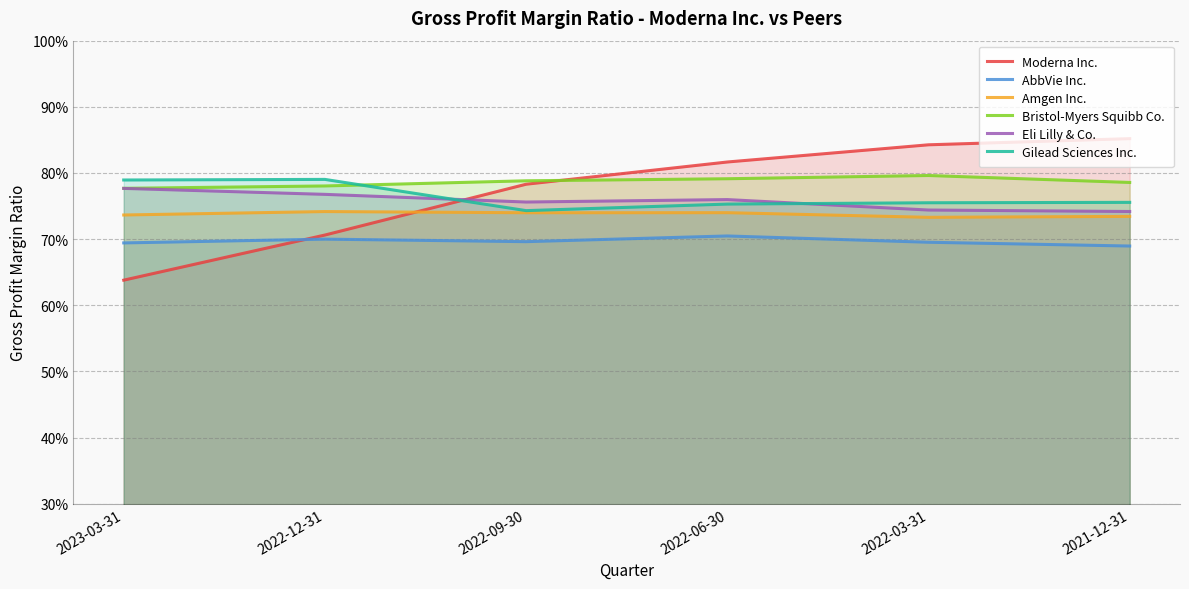

How many interior local valleys does the AbbVie Inc. series have?

1